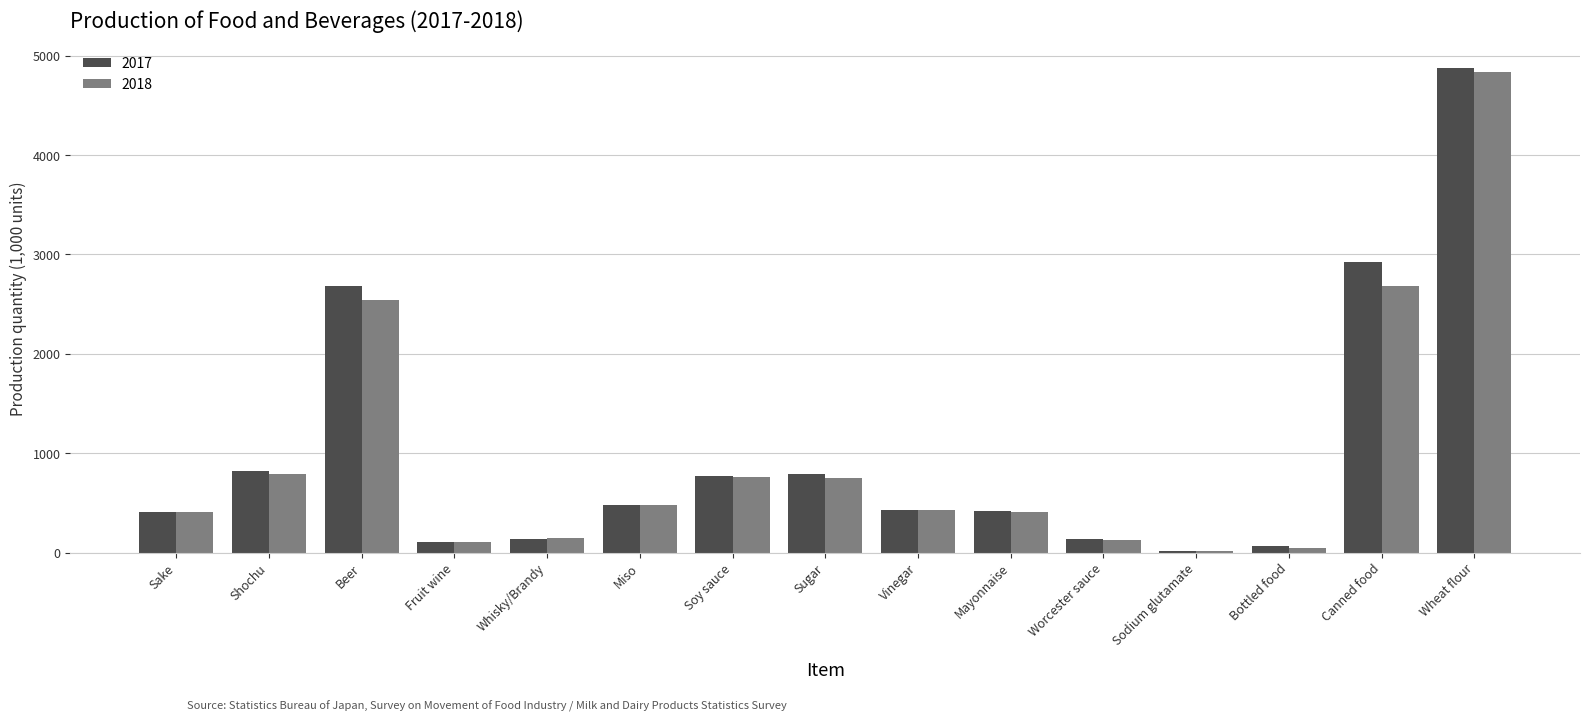

At which category does the chart reach its peak across all series?

Wheat flour